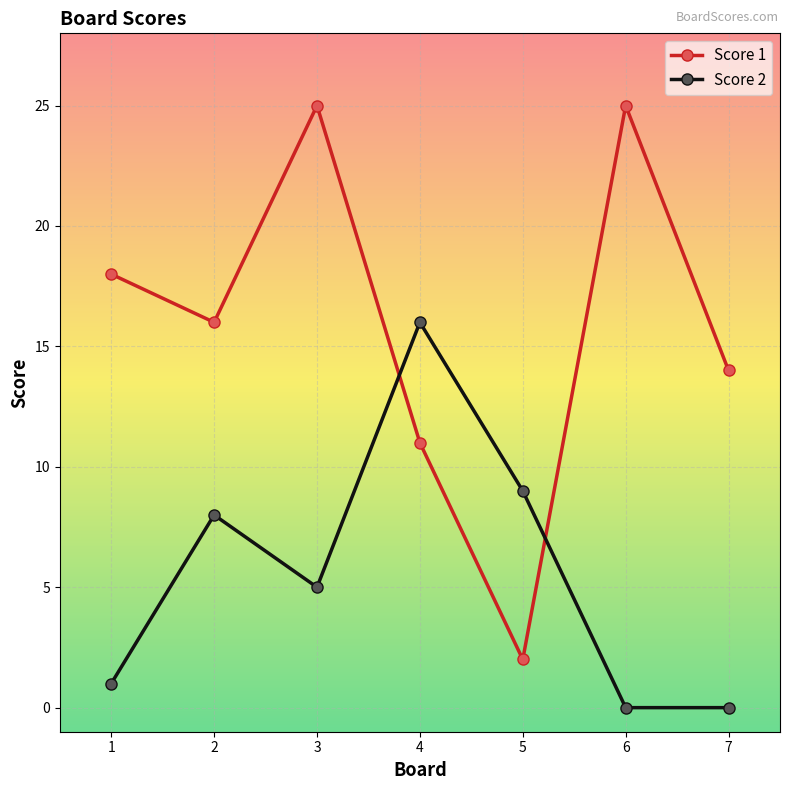

What are all the series names shown in the legend?

Score 1, Score 2